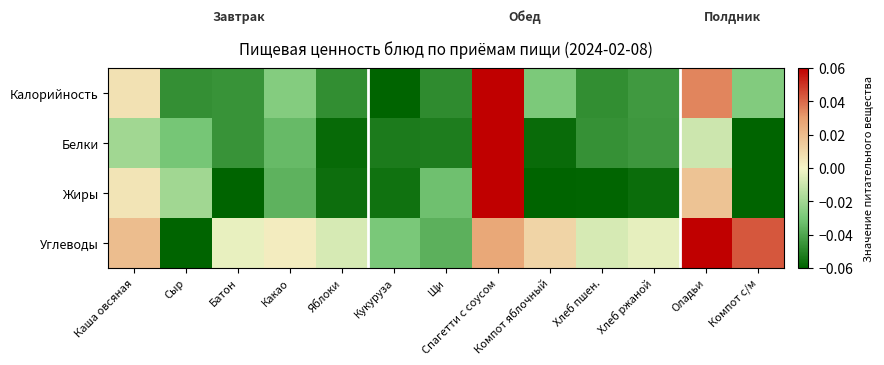

Which series changed the most between Компот яблочный and Хлеб пшен.?

Углеводы